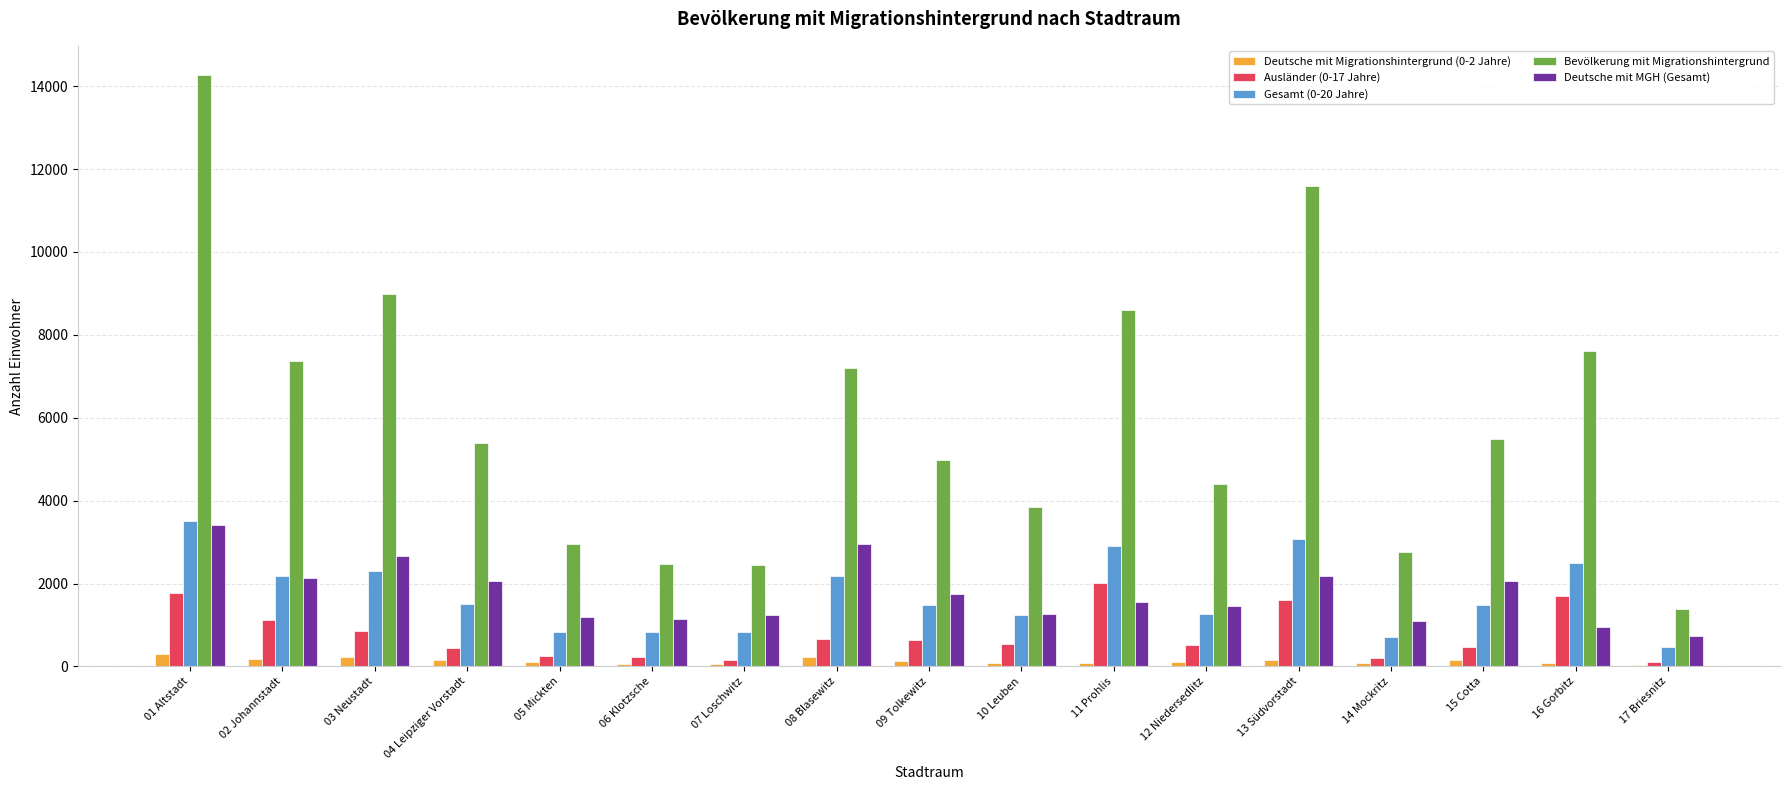

Which series changed the most between 07 Loschwitz and 15 Cotta?

Bevölkerung mit Migrationshintergrund